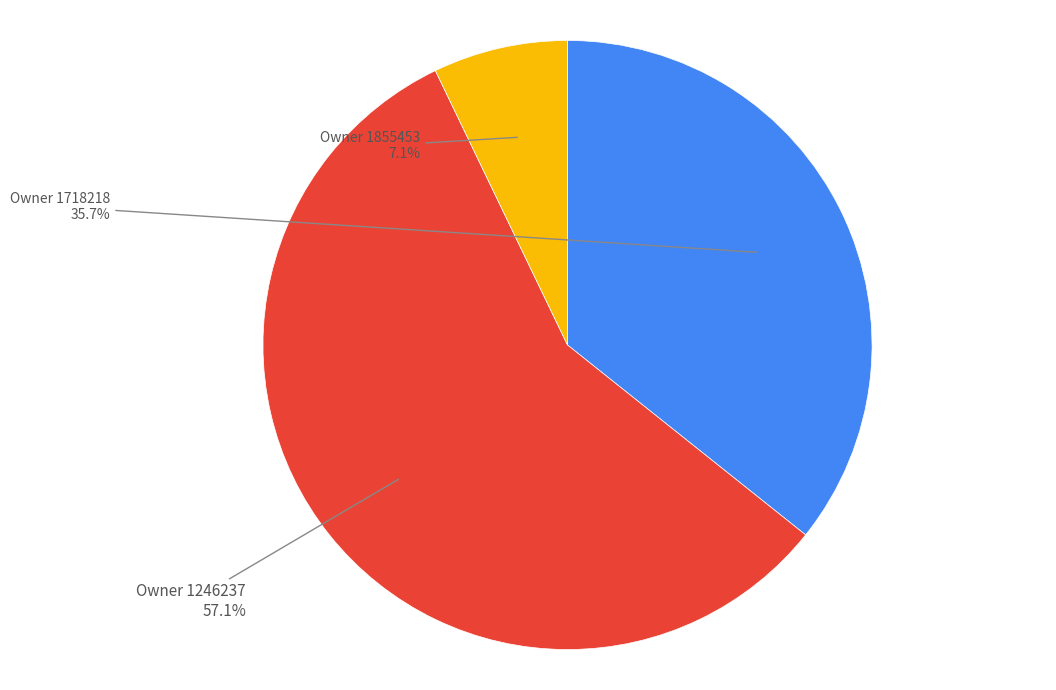

Which slice is the largest?

Owner 1246237